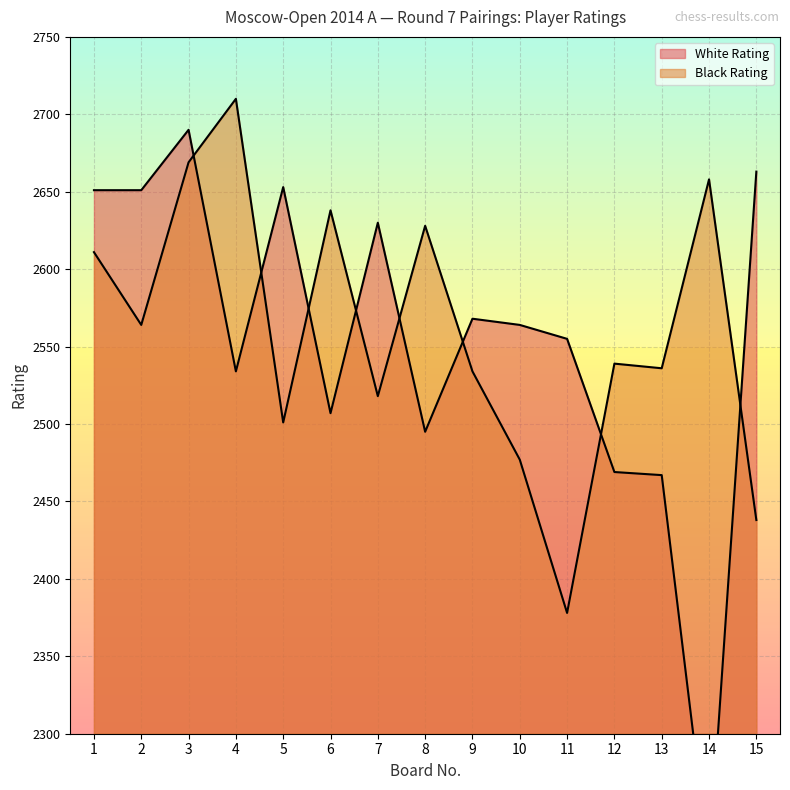

Which series ends up on top after the final intersection of Black Rating and White Rating?

White Rating